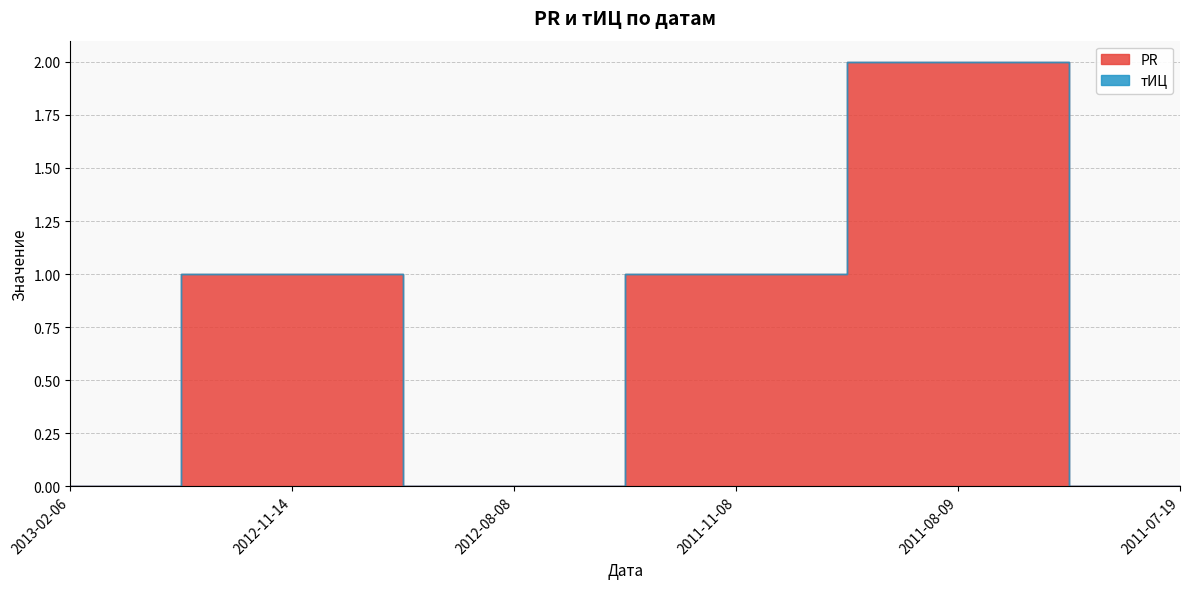

True or false: PR and тИЦ cross at least once.

False